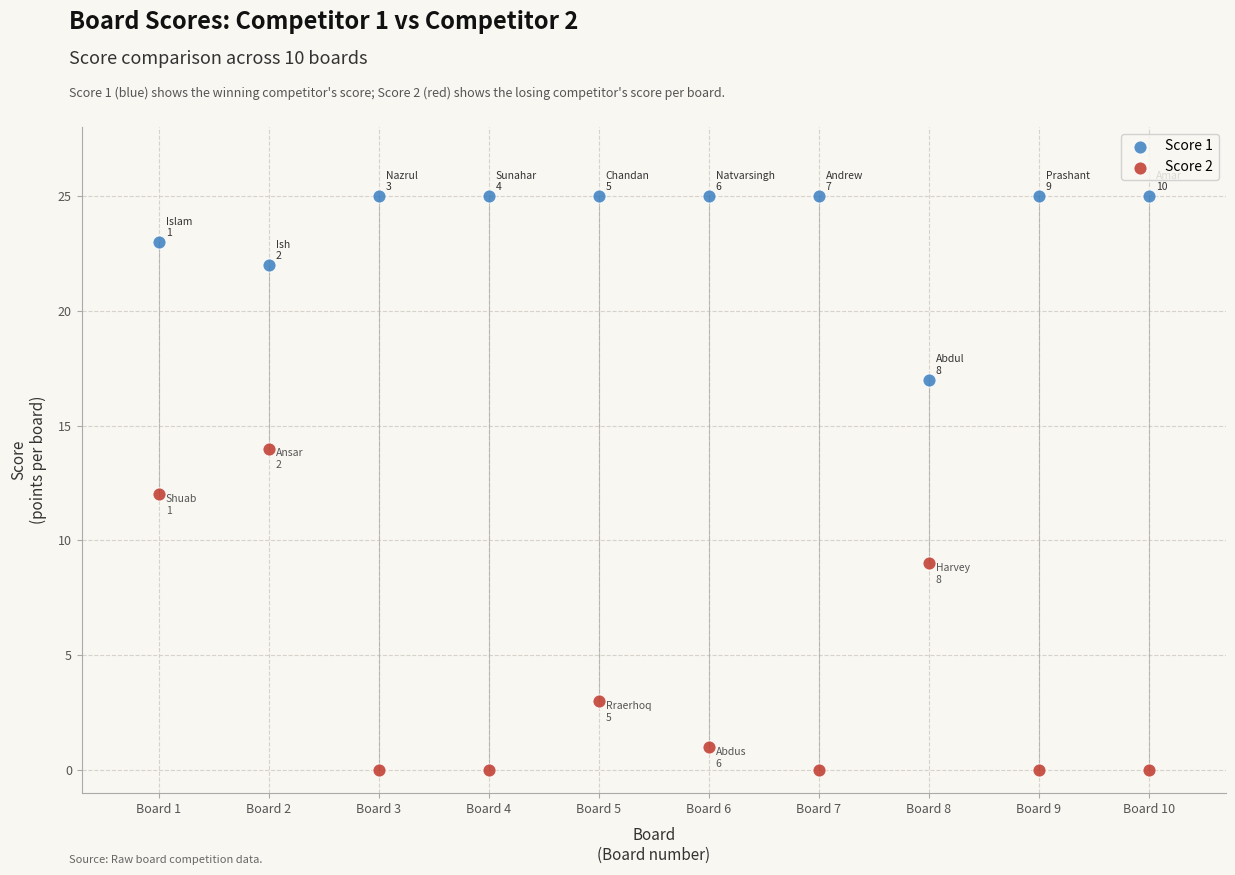

Across all data points, what is the range of X values (max minus min)?

9